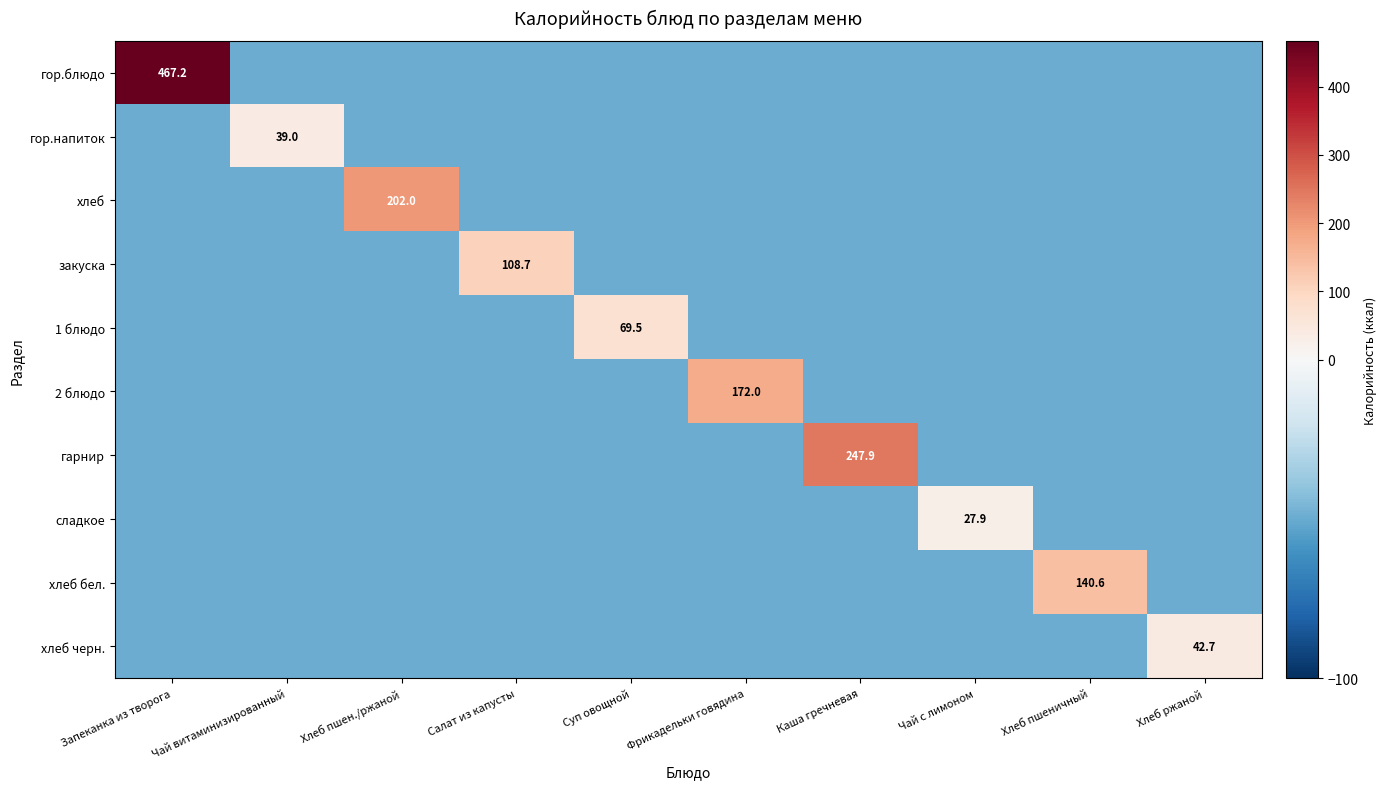

What is the sum of all гор.напиток values?

-411.0